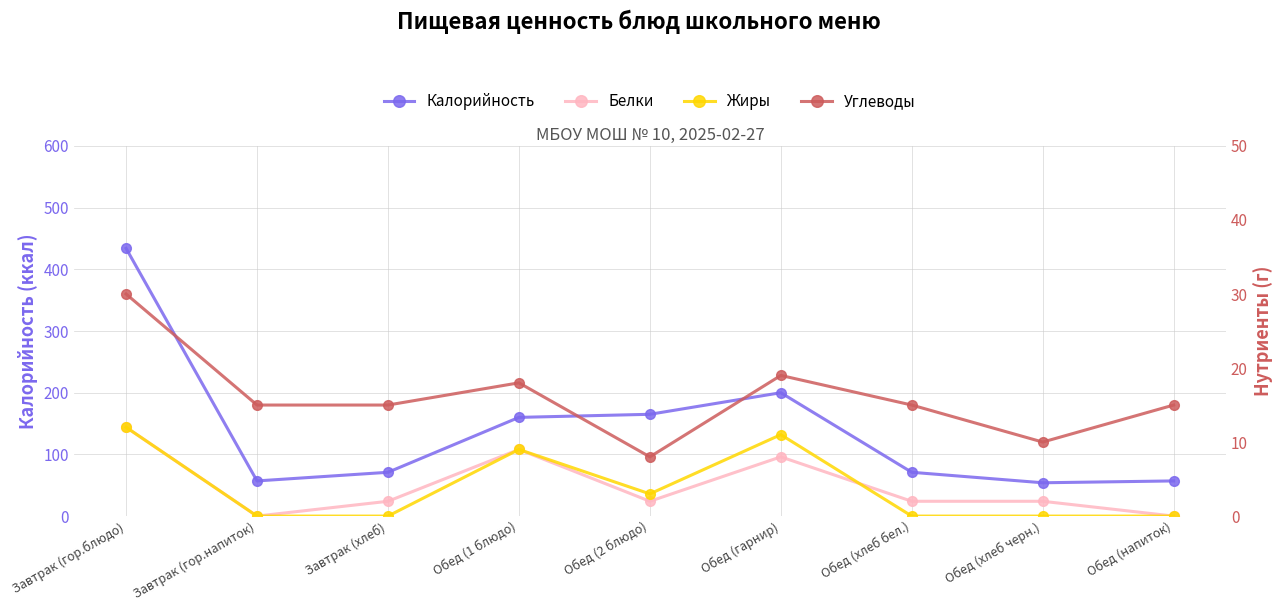

Does the chart have visible grid lines?

Yes